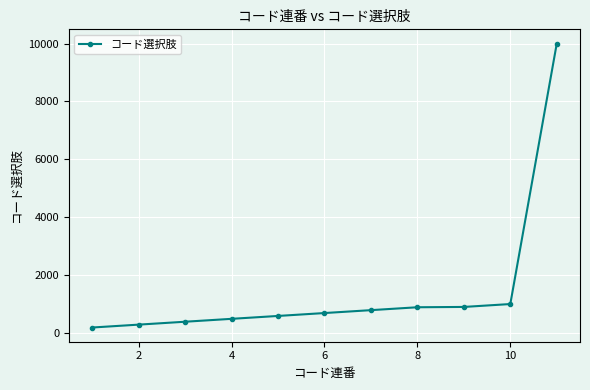

What is the value of the 10th point from the left?

1000